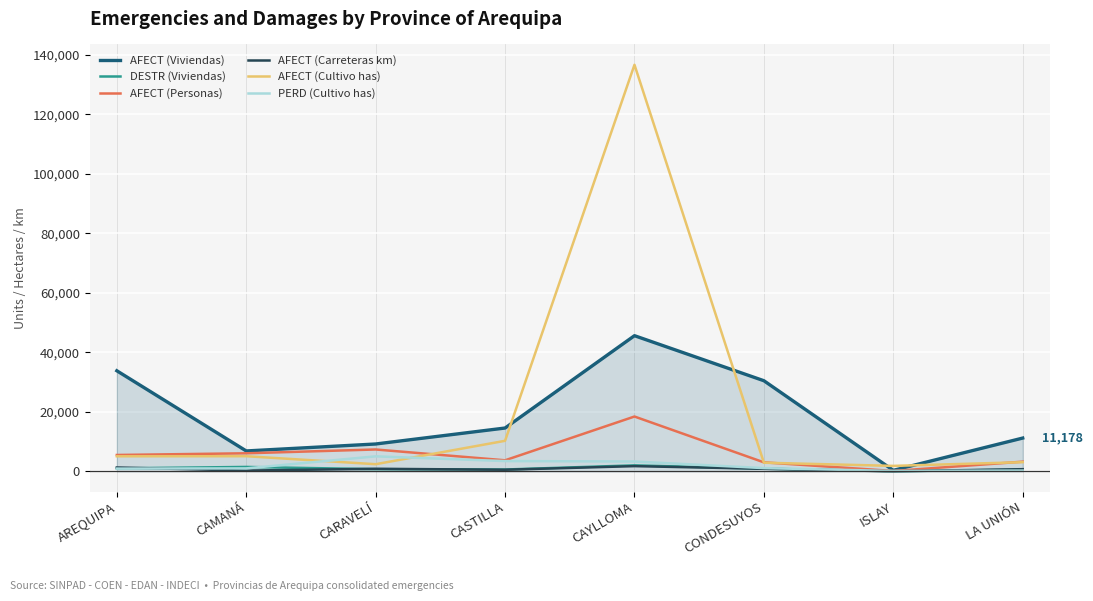

At how many categories does at least one series exceed 5877?

7